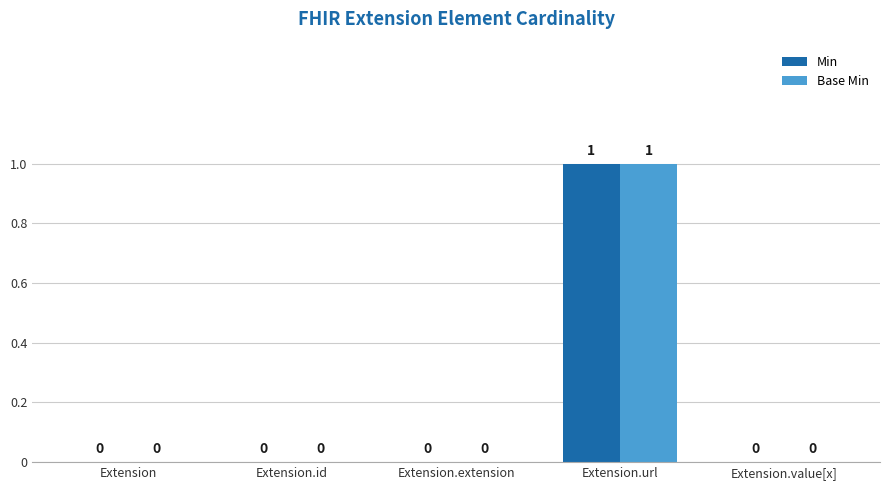

Is it true that Min equals 1 at Extension.value[x]?

False